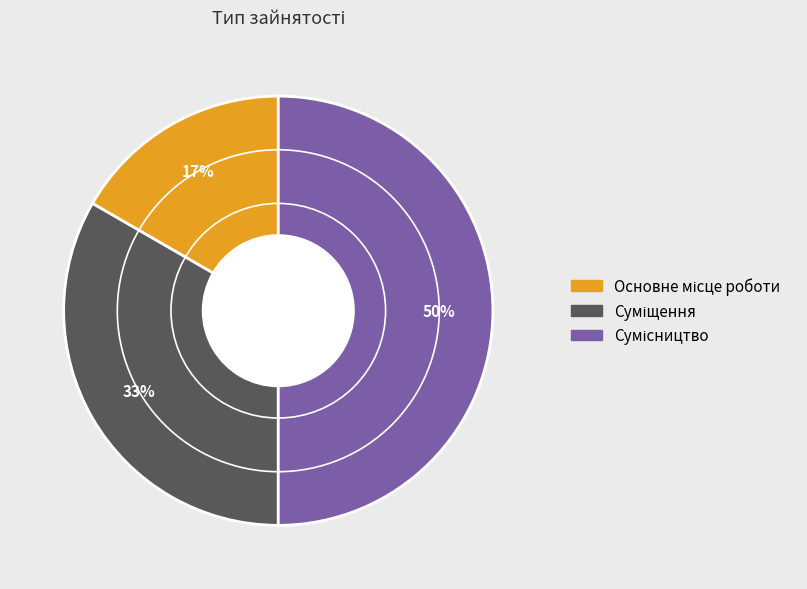

To the nearest percent, what is the average slice percentage?

33%